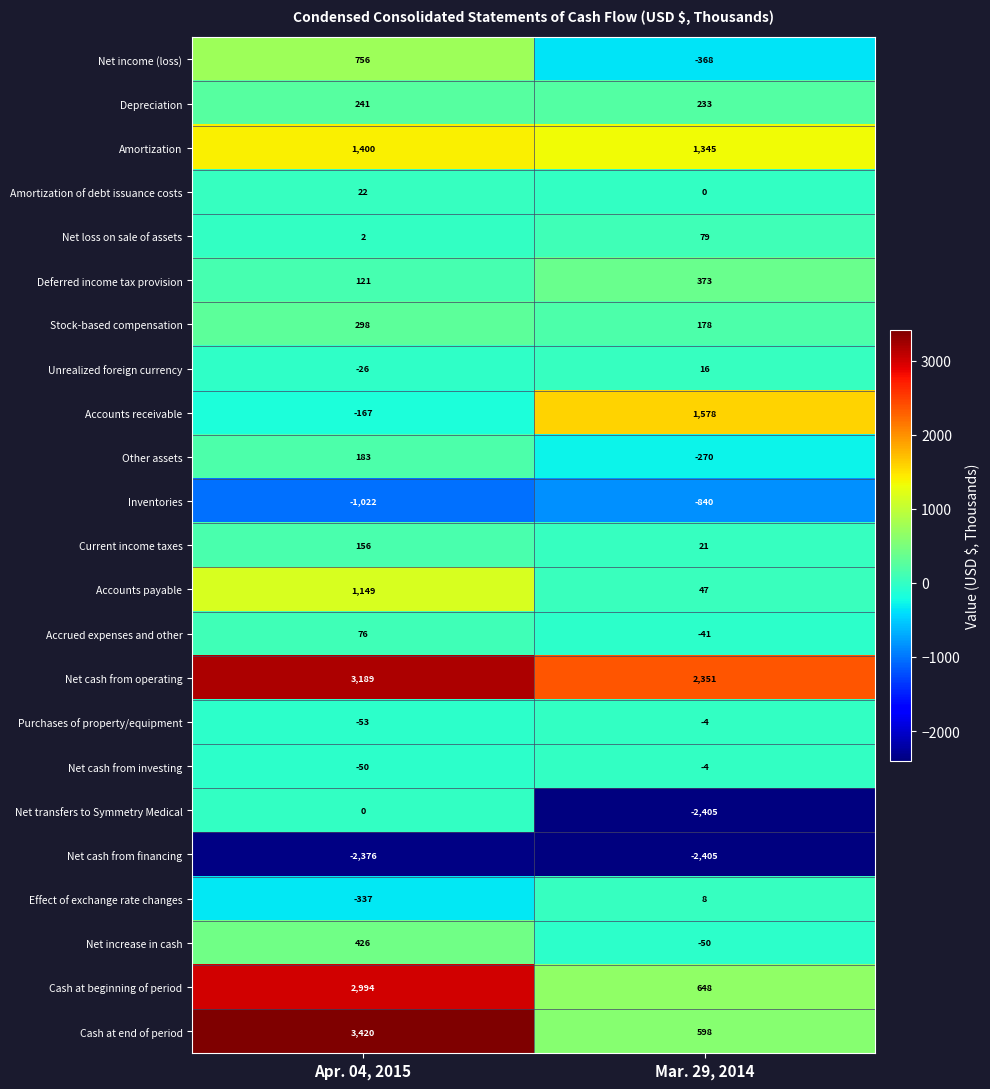

True or false: Net income (loss) has a value of -368 at Mar. 29, 2014.

True